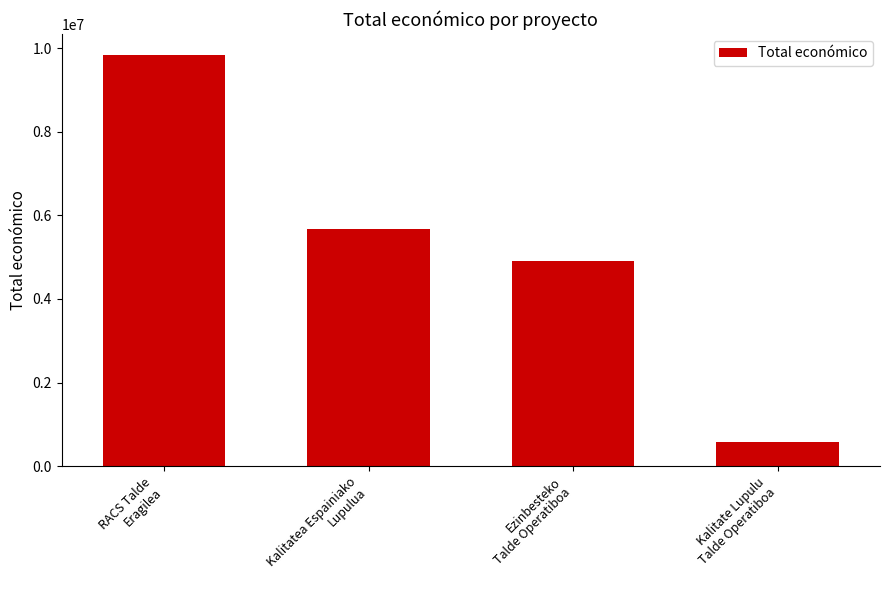

At which label is the value closest to 5212754?

Ezinbesteko
Talde Operatiboa